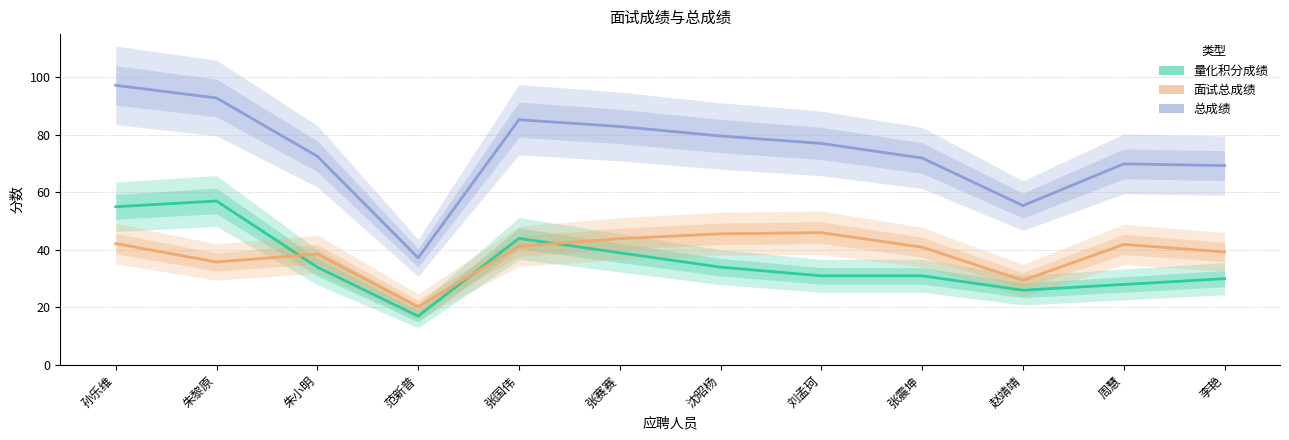

At which category does the chart reach its minimum across all series?

范新普